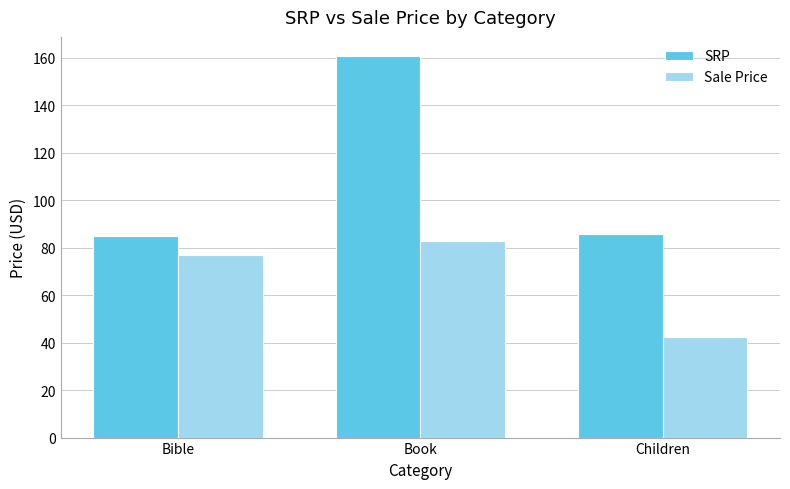

Where does the SRP series first go above 85?

Book